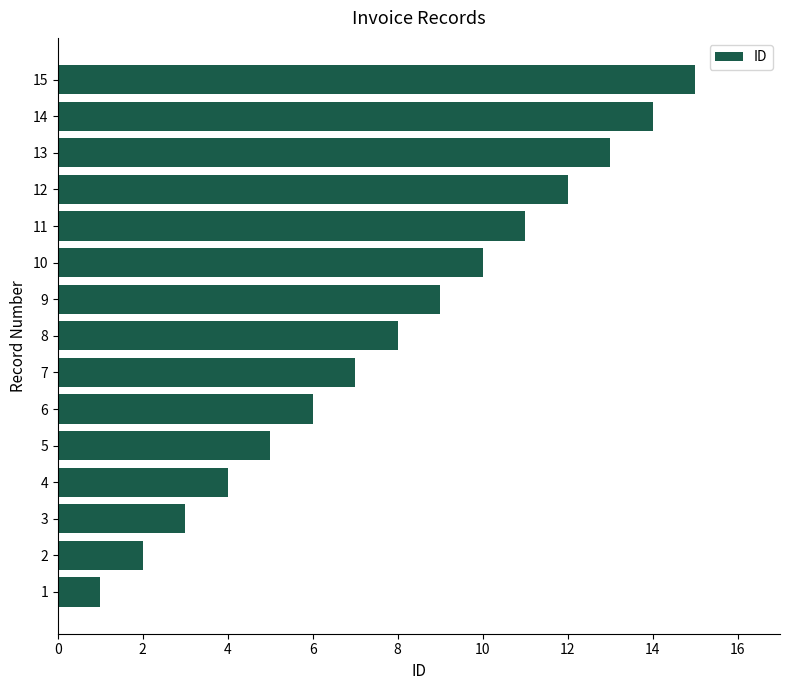

Are the bars horizontal?

Yes